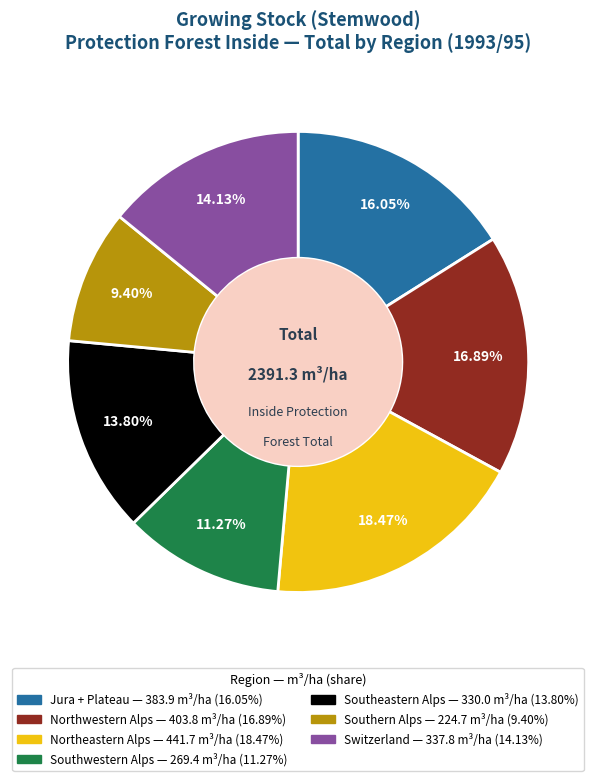

What is the largest slice in the pie chart?

Northeastern Alps